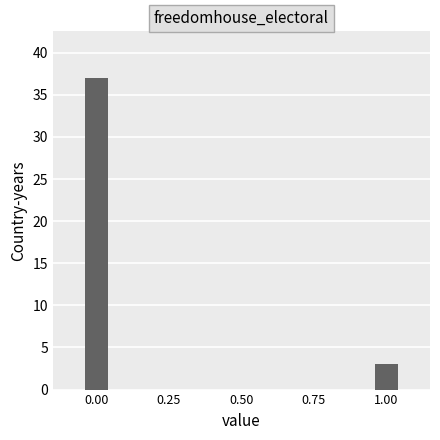

How many categories are shown in the chart?

2